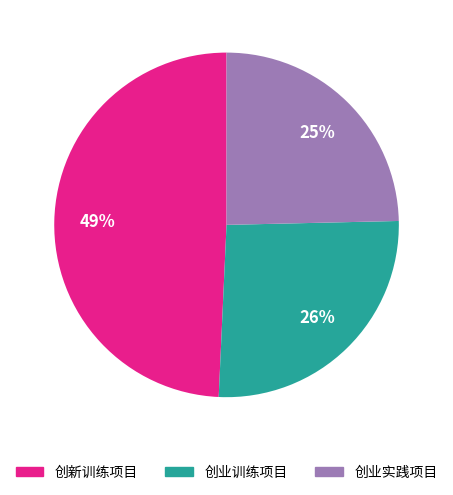

How many segments does this pie chart have?

3